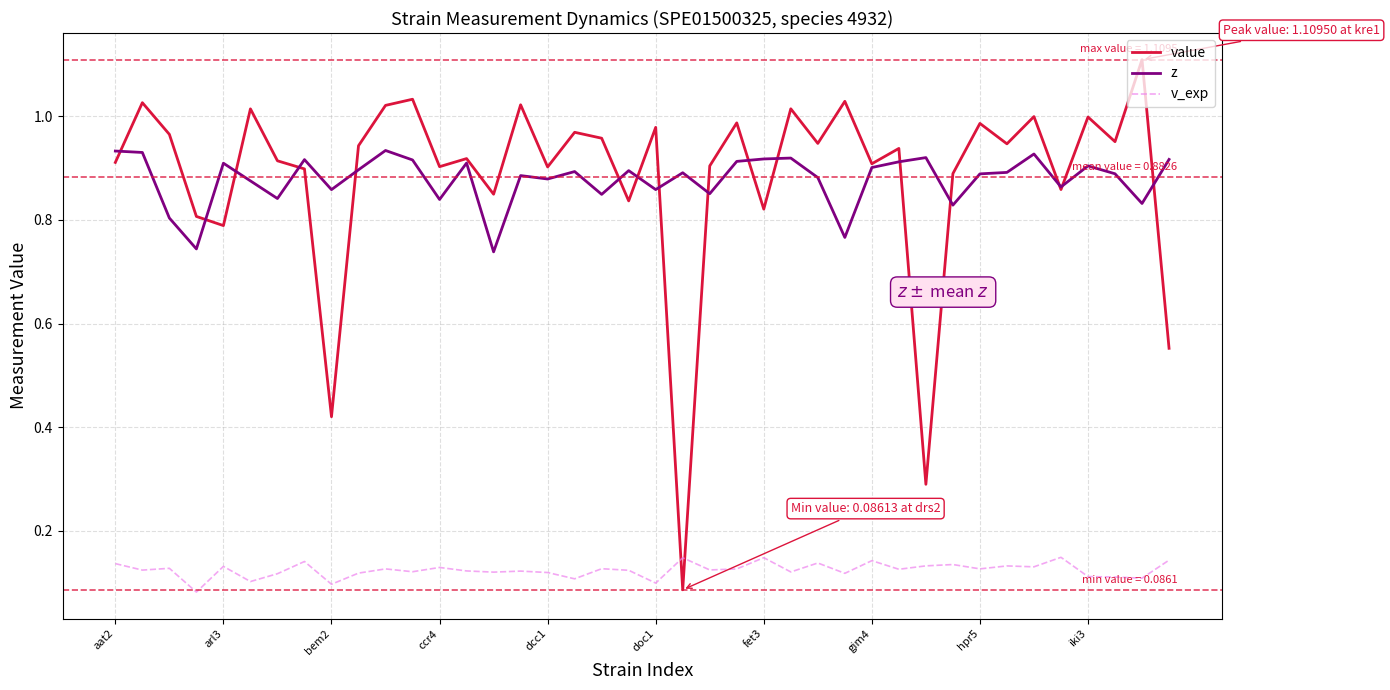

Does the chart have visible grid lines?

Yes